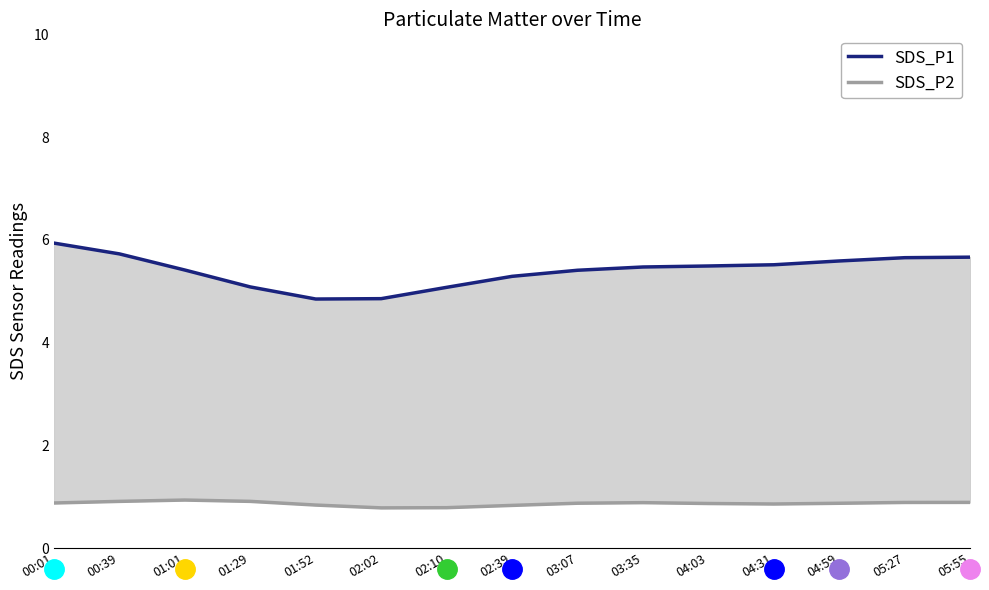

What is the label of the 13th point from the left?

04:59